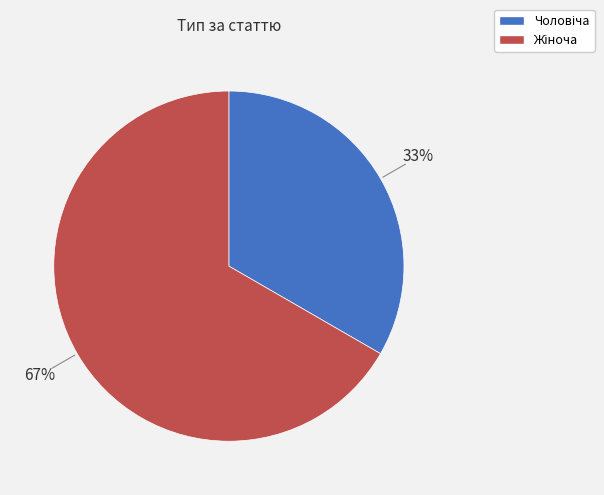

To the nearest percent, what is the average slice percentage?

50%